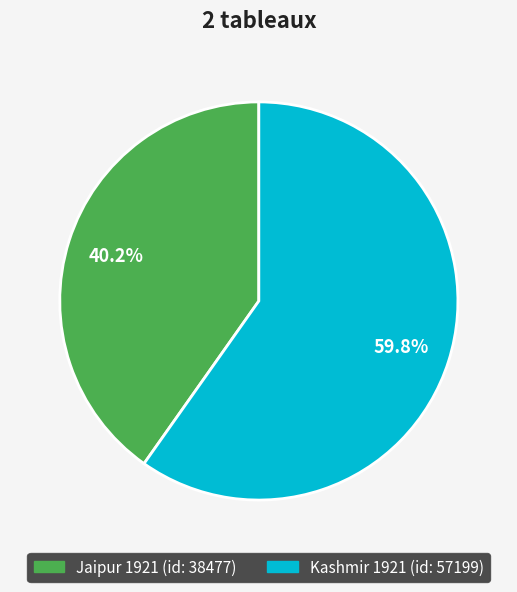

How many slices are in this pie chart?

2